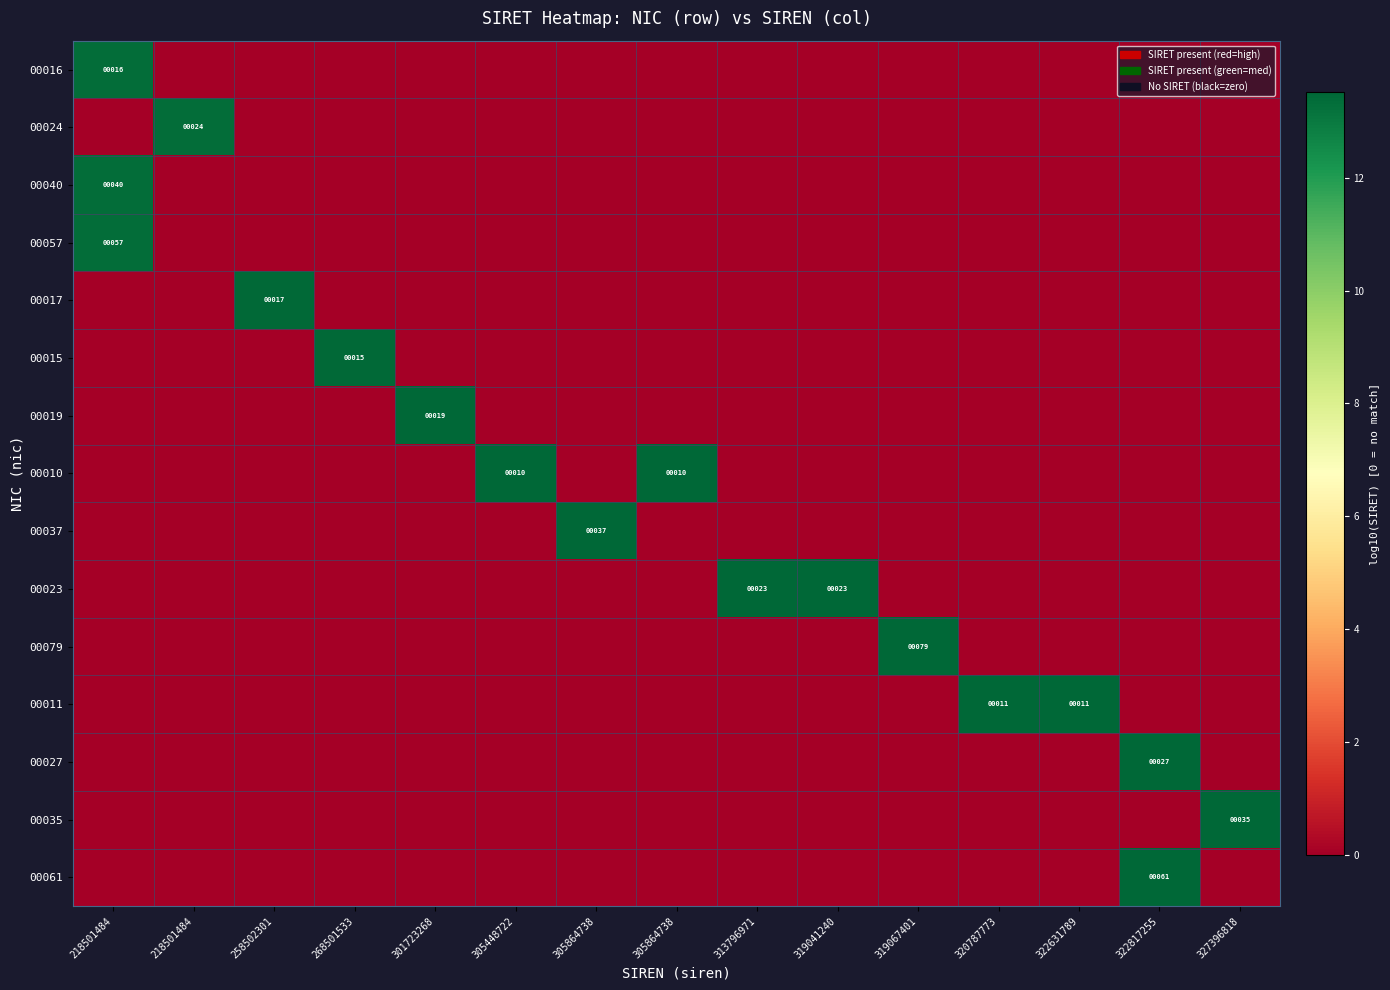

Is it true that 00040 equals 6.1 at 305864738?

False